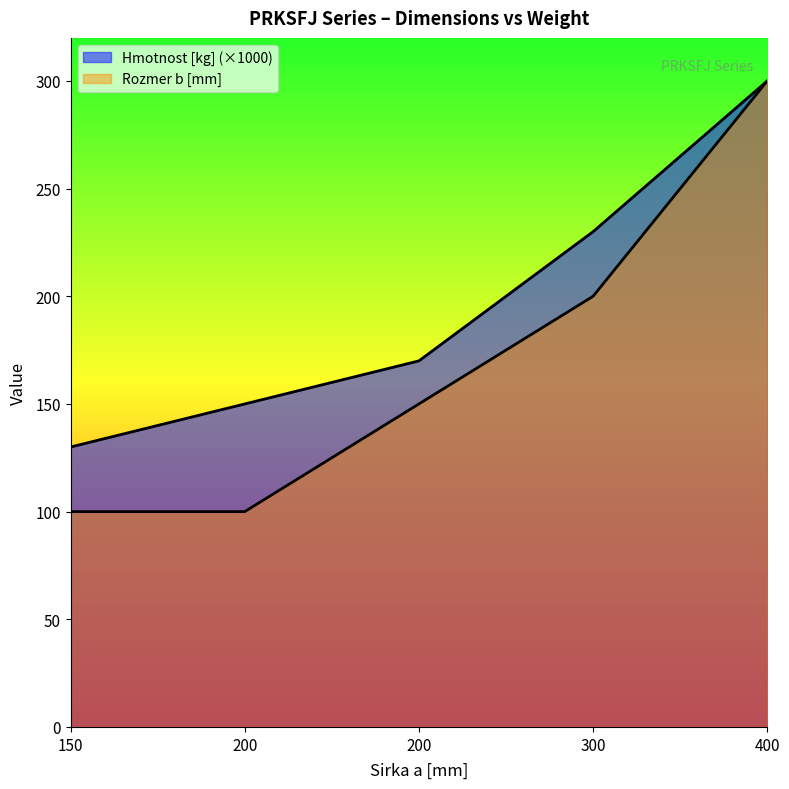

At which category is the sum across all series the highest?

400